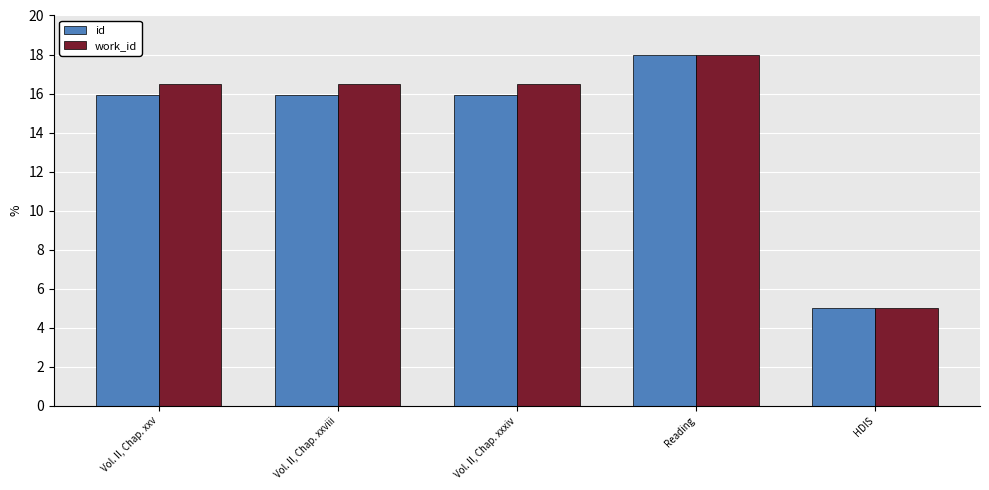

What are all the series names shown in the legend?

id, work_id